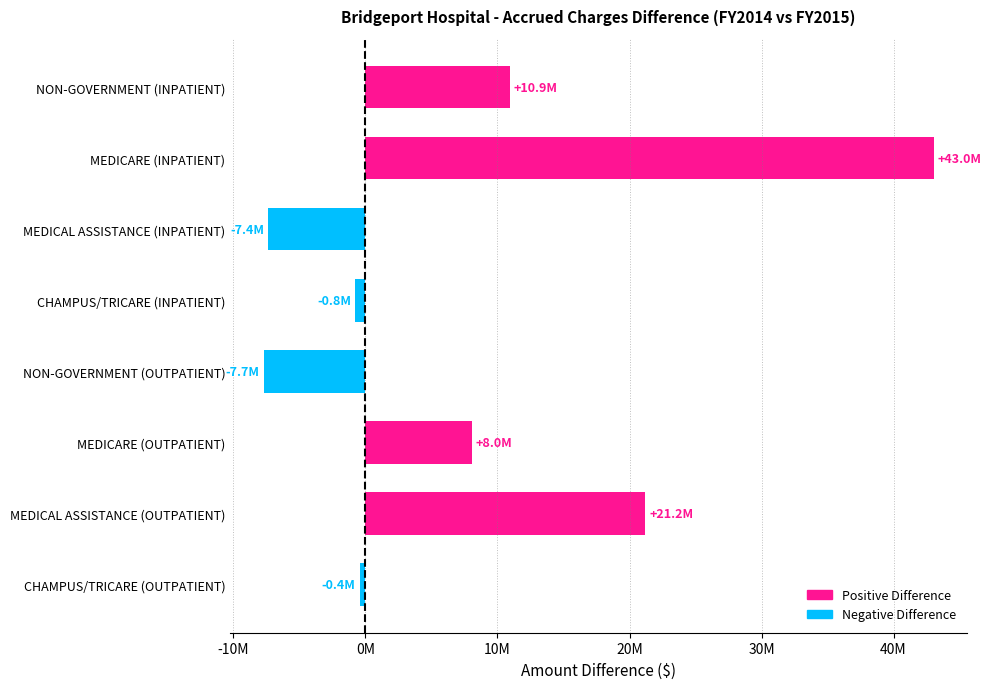

How many distinct data groups are displayed?

1